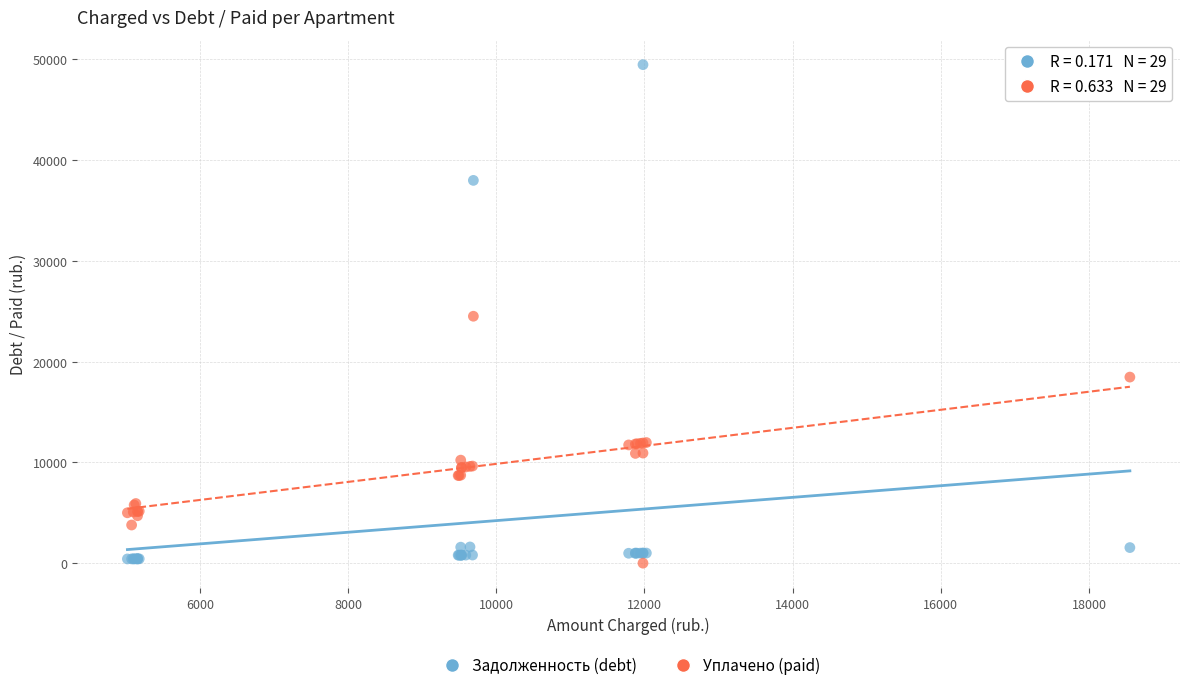

Which series has the widest spread of Y values?

Задолженность (debt)